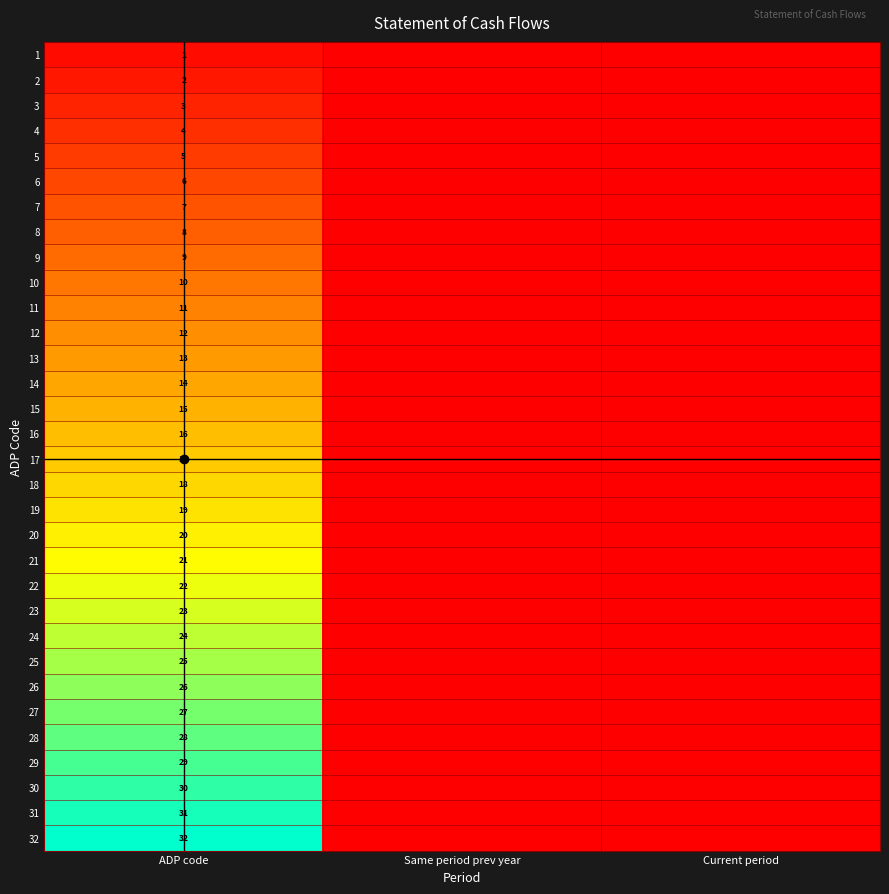

Is it true that 21 equals 0.0 at Same period prev year?

True